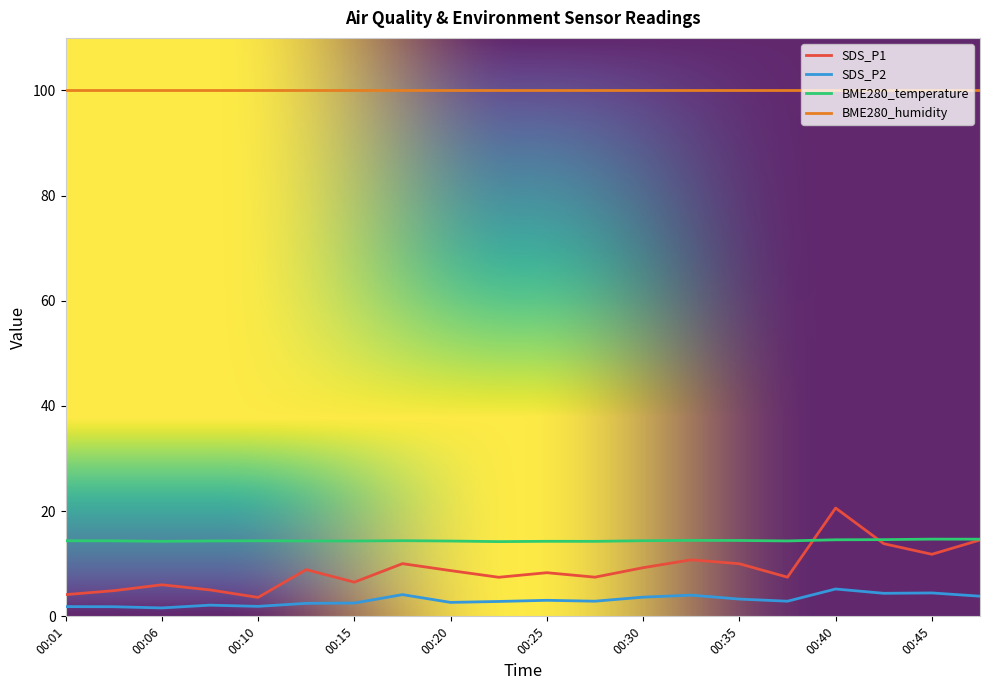

What are all the series names shown in the legend?

SDS_P1, SDS_P2, BME280_temperature, BME280_humidity